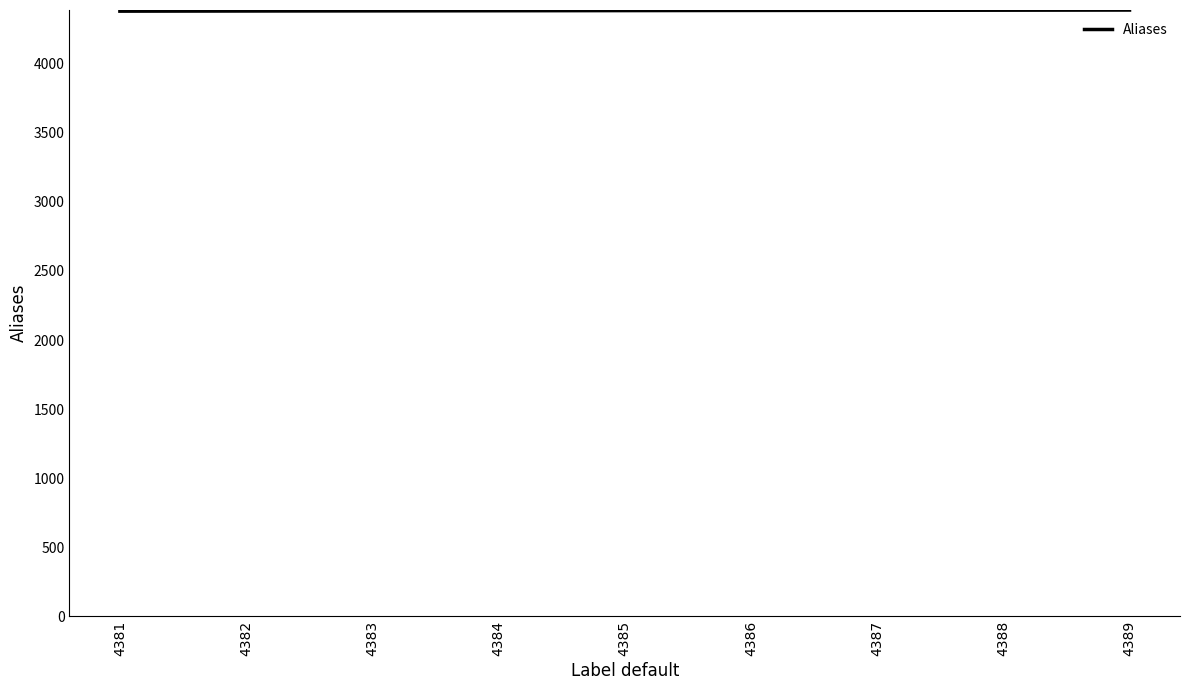

Is it true that the value at 4385 is 2032?

False